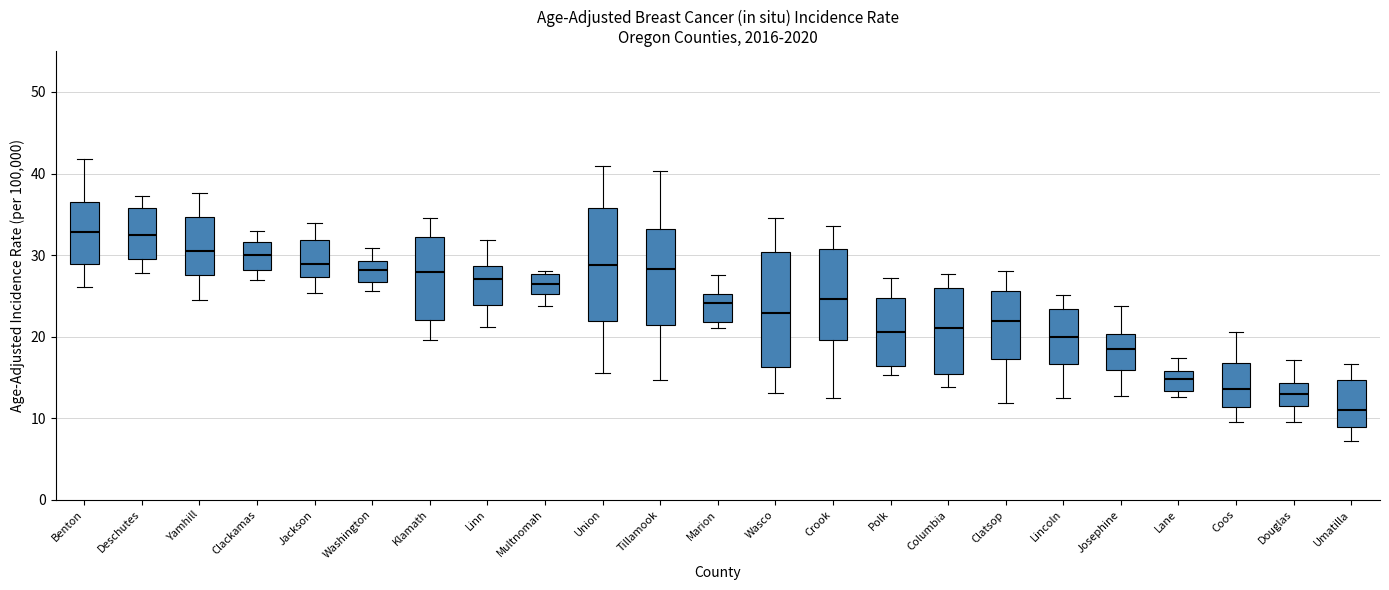

Reading left to right, transcribe this box plot: for each box, give where its median line is, the range the box spans, and where its two whiskers end, as read against the y-axis. The values are not printed on the chart, so give them approximately, as read against the axis.

Benton: median 33, box 29 to 36, whiskers 26 to 42
Deschutes: median 33, box 29 to 36, whiskers 28 to 37
Yamhill: median 31, box 28 to 35, whiskers 25 to 38
Clackamas: median 30, box 28 to 32, whiskers 27 to 33
Jackson: median 29, box 27 to 32, whiskers 25 to 34
Washington: median 28, box 27 to 29, whiskers 26 to 31
Klamath: median 28, box 22 to 32, whiskers 20 to 35
Linn: median 27, box 24 to 29, whiskers 21 to 32
Multnomah: median 26, box 25 to 28, whiskers 24 to 28 (just above the box's upper edge)
Union: median 29, box 22 to 36, whiskers 16 to 41
Tillamook: median 28, box 21 to 33, whiskers 15 to 40
Marion: median 24, box 22 to 25, whiskers 21 to 28
Wasco: median 23, box 16 to 30, whiskers 13 to 35
Crook: median 25, box 20 to 31, whiskers 13 to 34
Polk: median 21, box 16 to 25, whiskers 15 to 27
Columbia: median 21, box 15 to 26, whiskers 14 to 28
Clatsop: median 22, box 17 to 26, whiskers 12 to 28
Lincoln: median 20, box 17 to 23, whiskers 13 to 25
Josephine: median 18, box 16 to 20, whiskers 13 to 24
Lane: median 15, box 13 to 16, whiskers 13 (just below the box's lower edge) to 17
Coos: median 14, box 11 to 17, whiskers 10 to 21
Douglas: median 13, box 11 to 14, whiskers 10 to 17
Umatilla: median 11, box 9 to 15, whiskers 7 to 17